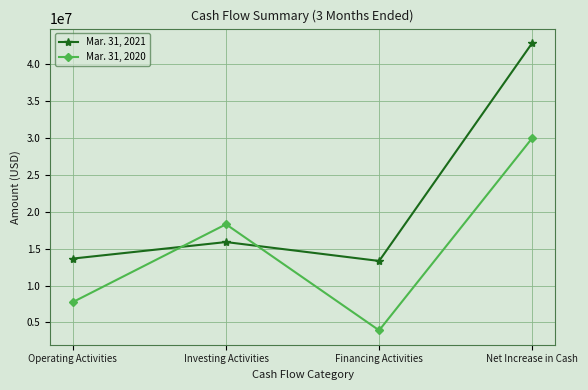

In Mar. 31, 2021, how many points are lower than both neighbors (excluding endpoints)?

1